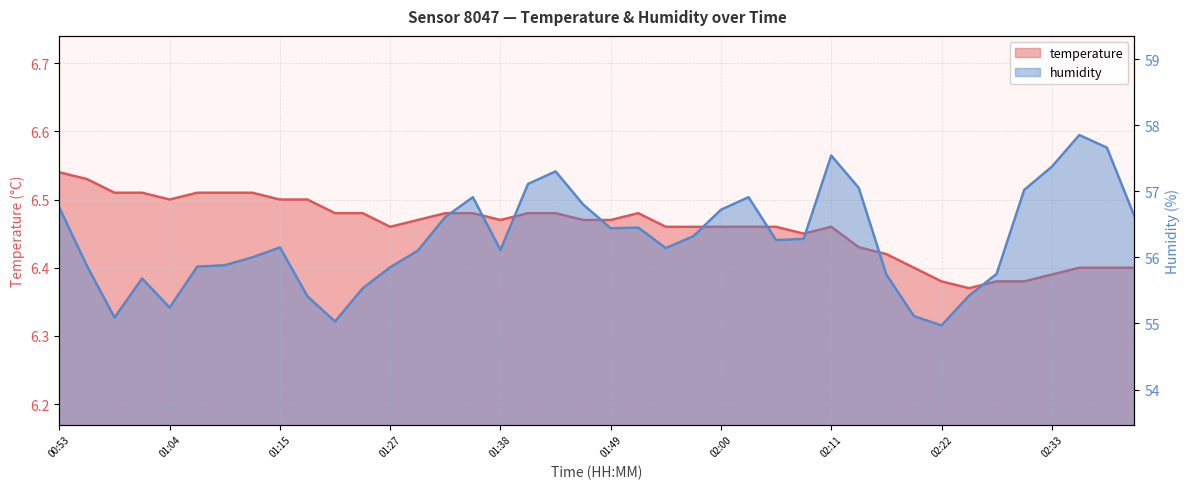

Does the chart have visible grid lines?

Yes